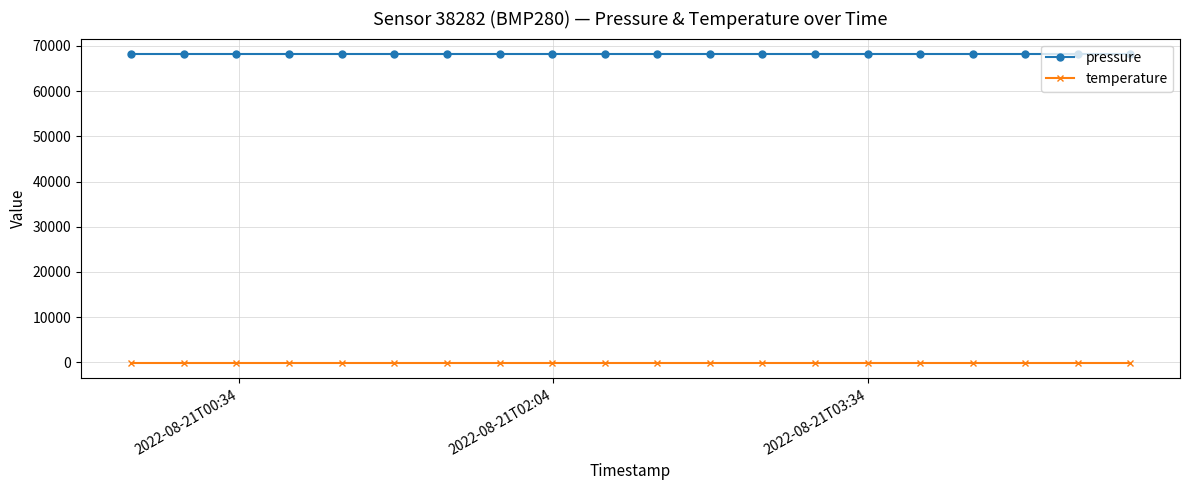

Which series has the largest total across all categories?

pressure